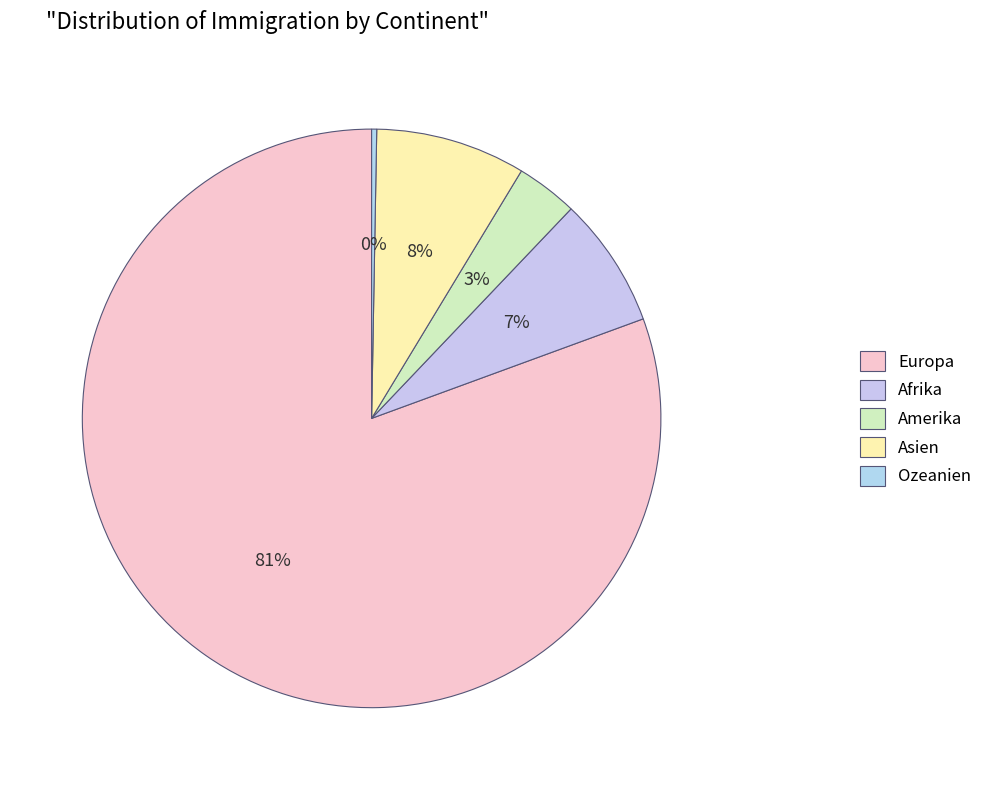

To the nearest percent, what portion does Asien represent?

8%